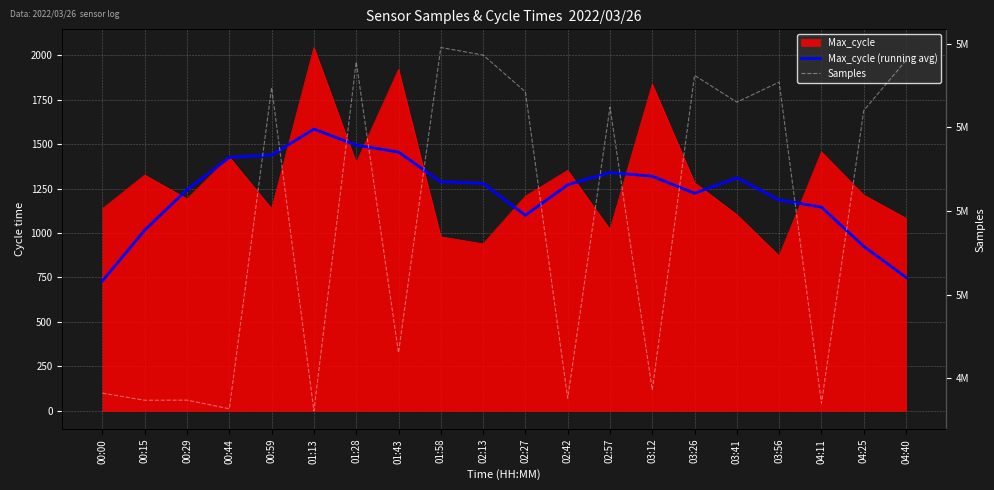

At which label does Samples first exceed 5011200?

00:59